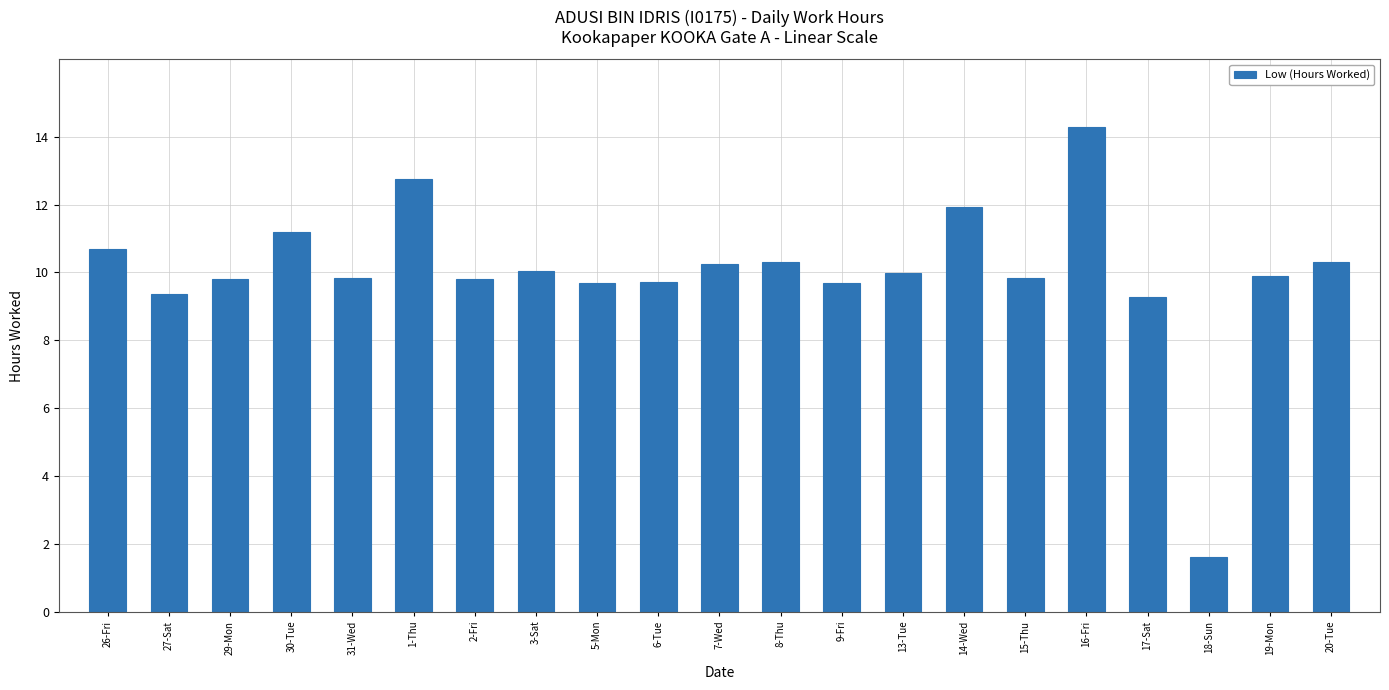

What is the greatest value displayed?

14.3